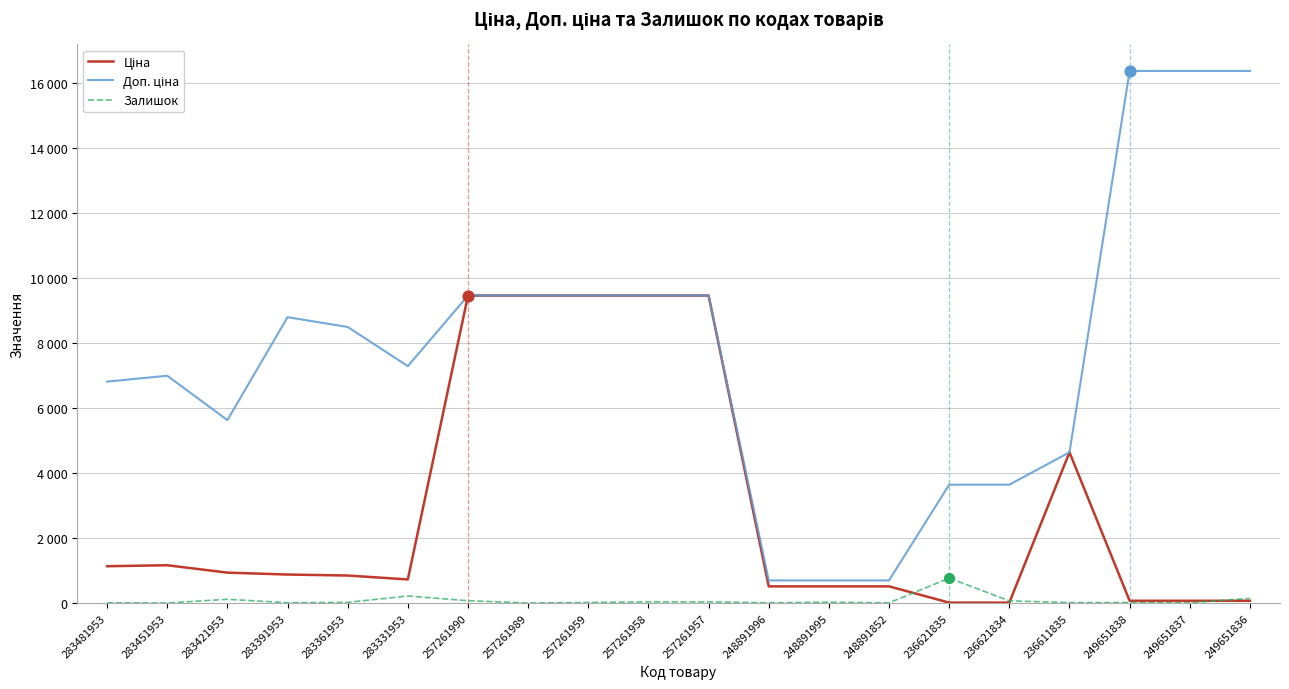

Does the chart have visible grid lines?

Yes